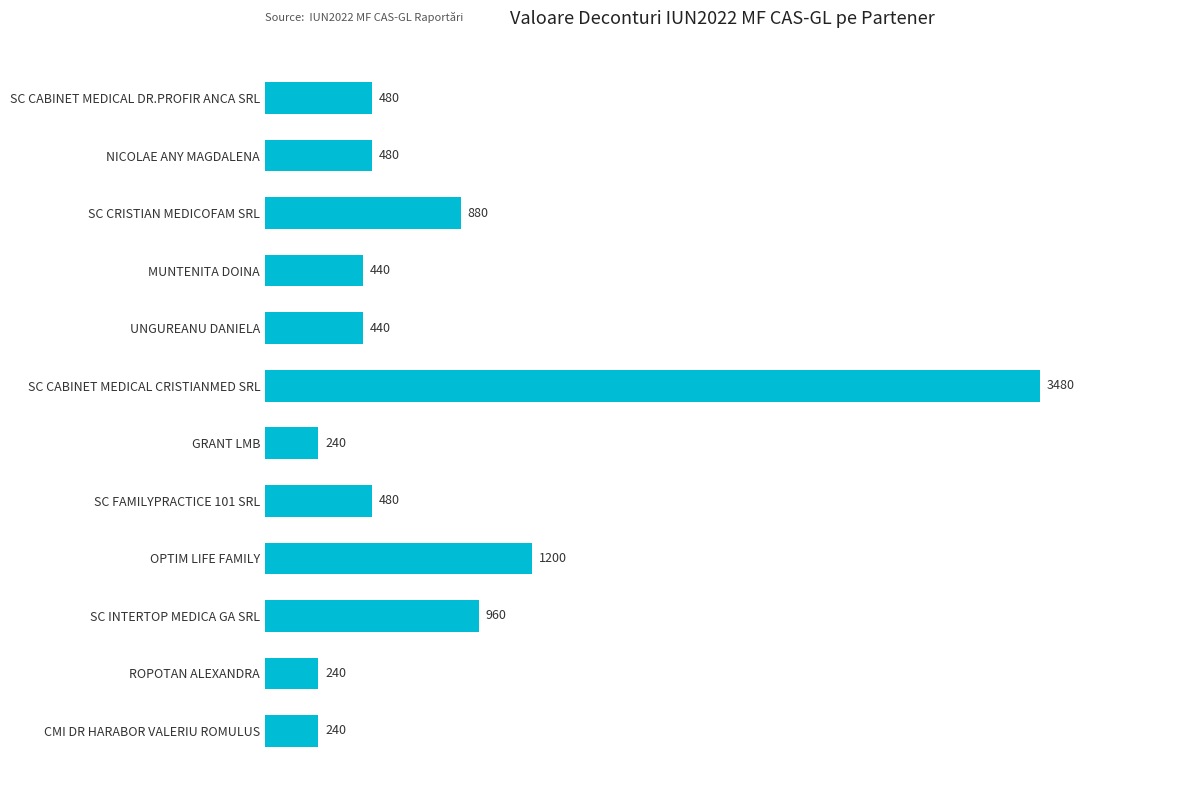

The chart shows a value of 240 at CMI DR HARABOR VALERIU ROMULUS. True or false?

True